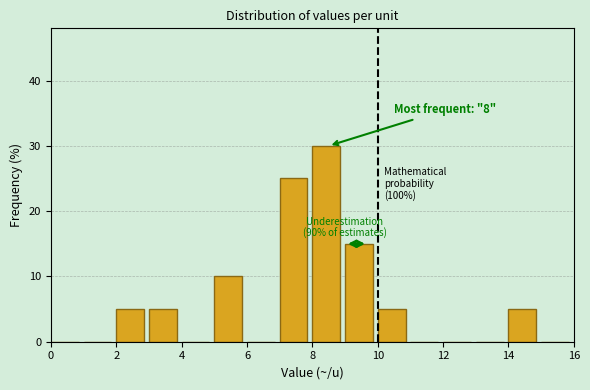

Over which range of the x-axis is the bar tallest?

8 to 9